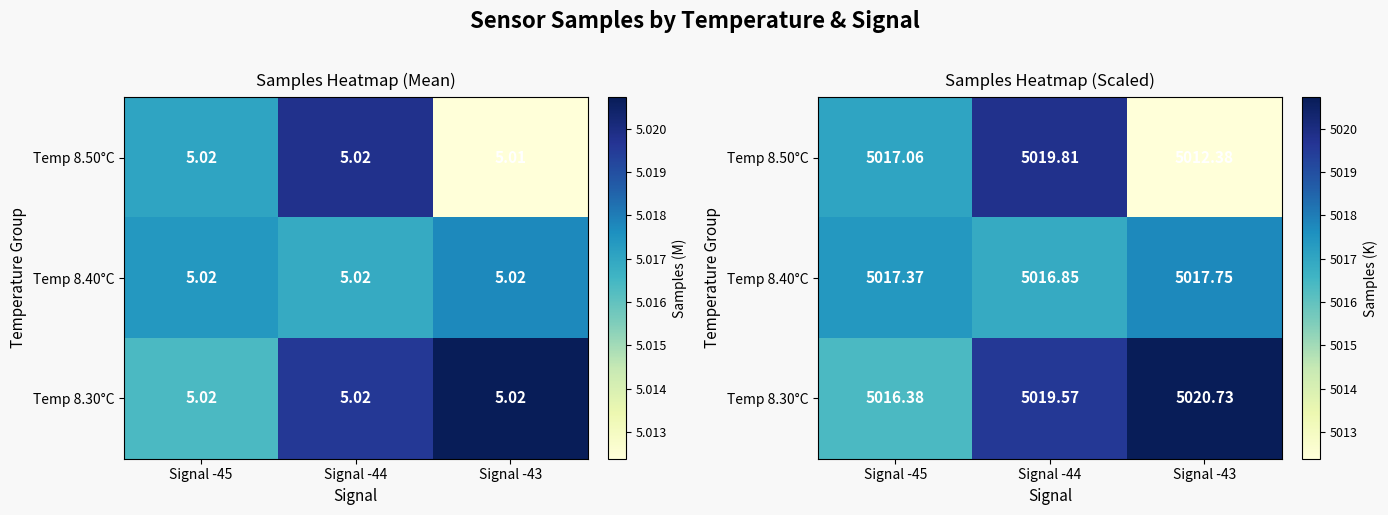

How many categories are shown in the chart?

3